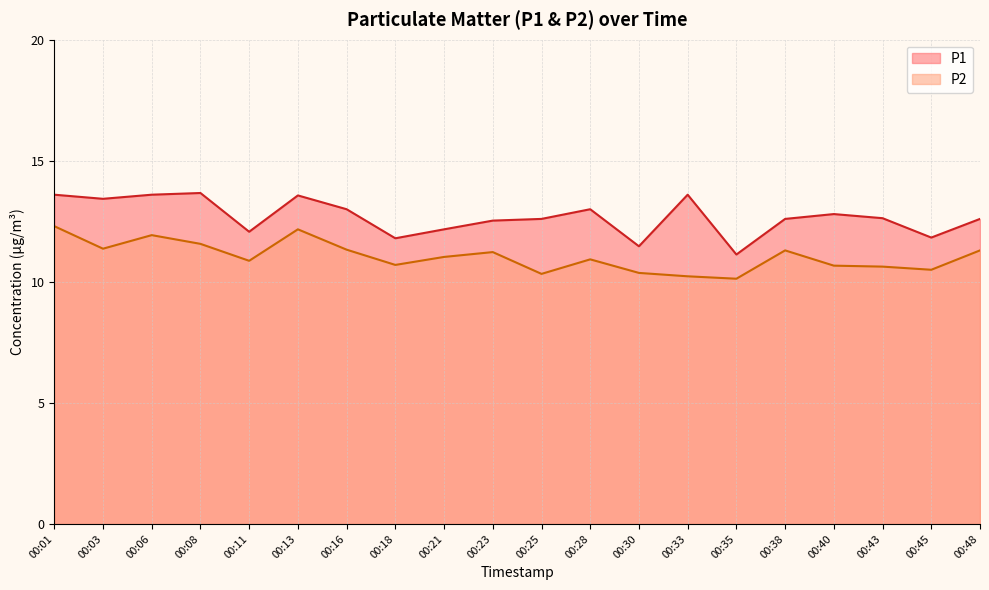

True or false: P2 has a value of 5.8 at 00:35.

False